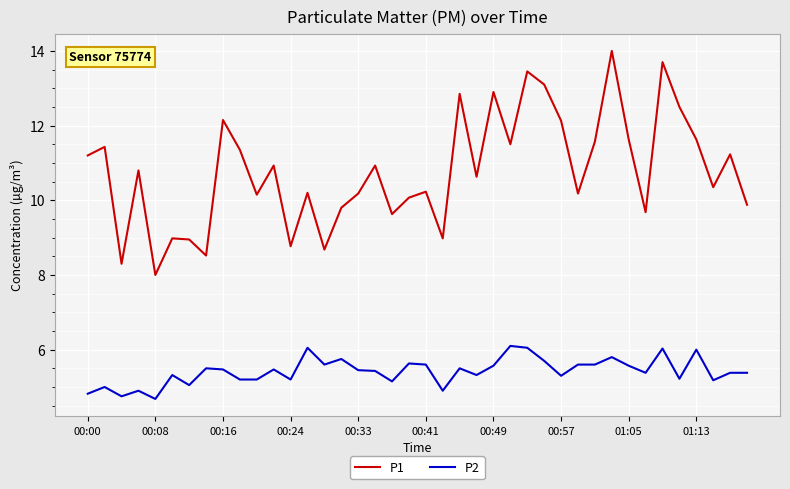

Is this an area chart (filled region under the line)?

No